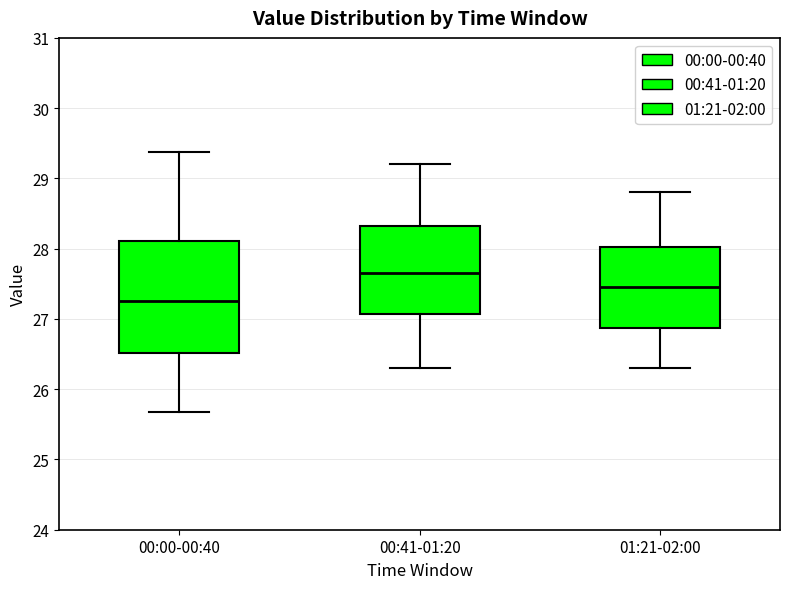

Where does the lower whisker of the box for 00:00-00:40 end on the y-axis? The values are not printed on the chart, so give them approximately, as read against the axis.

25.7